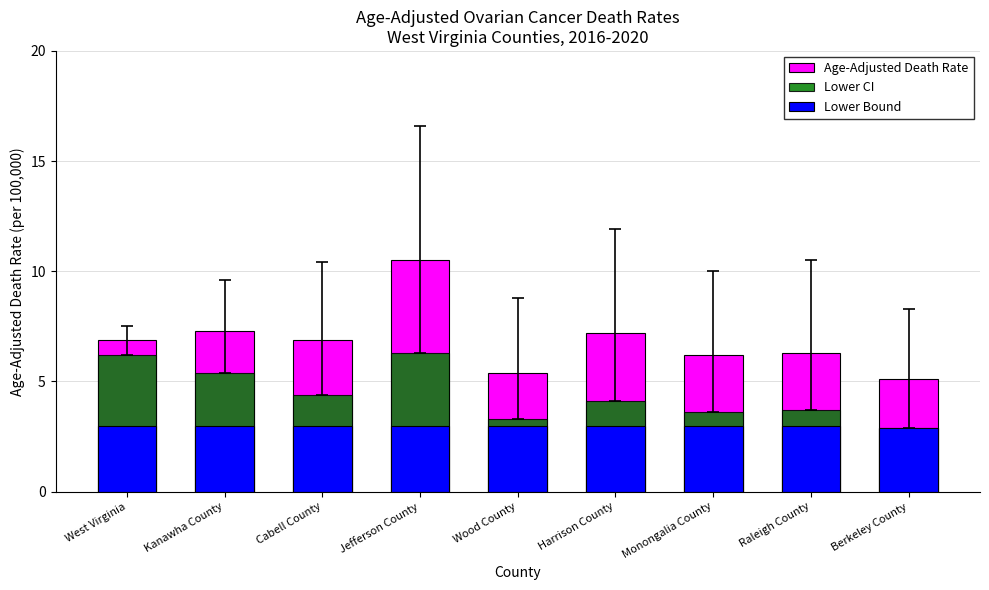

List the labels in order of Lower Bound value, smallest first.

Berkeley County, West Virginia, Kanawha County, Cabell County, Jefferson County, Wood County, Harrison County, Monongalia County, Raleigh County